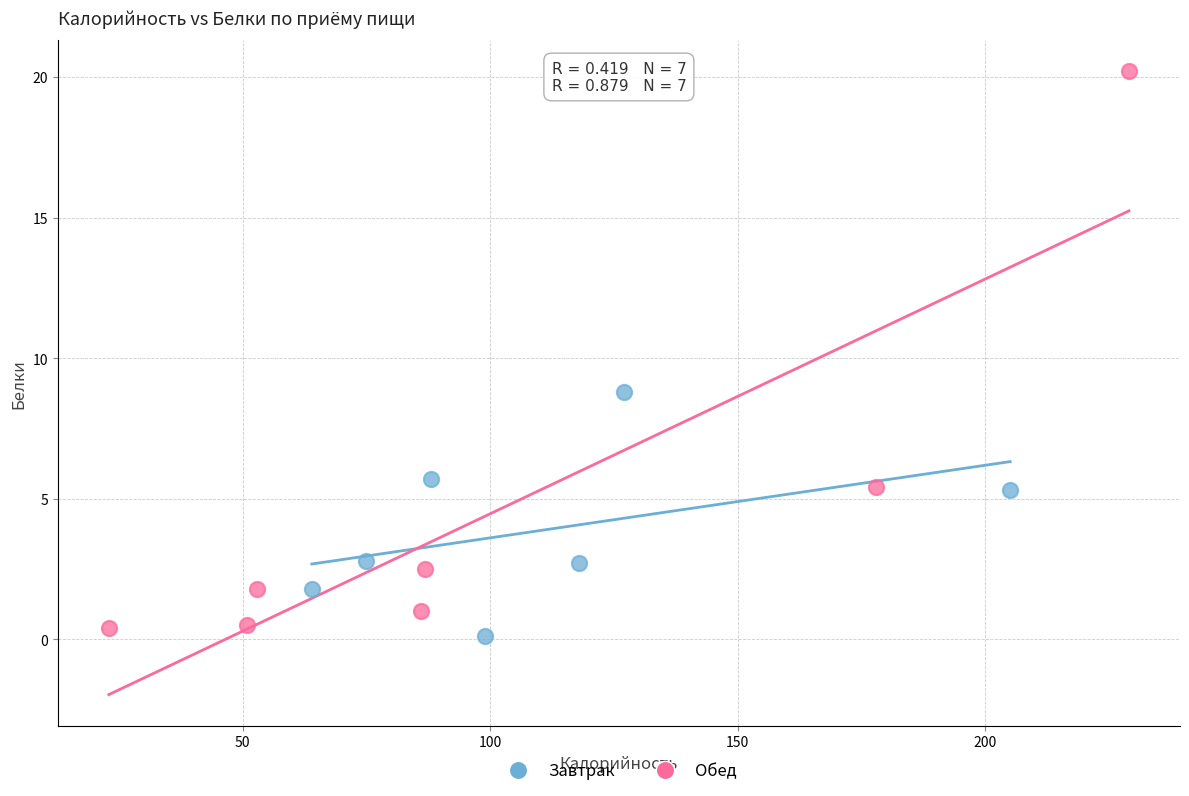

Which series contains the lowest Y value?

Завтрак